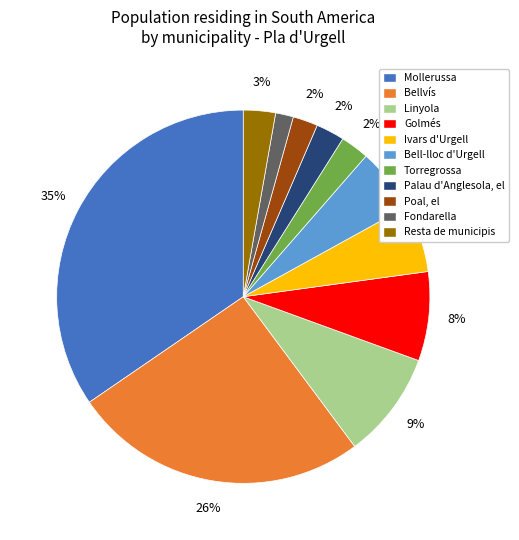

To the nearest percent, what percentage of the pie is Mollerussa?

35%